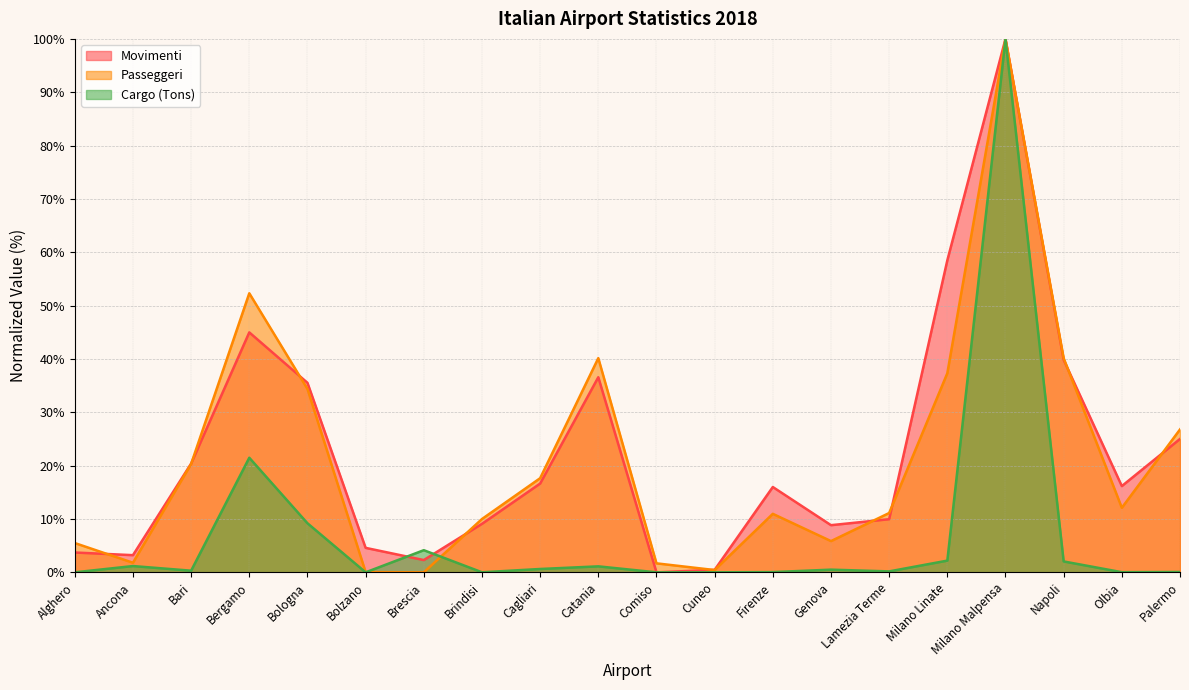

Where do Movimenti and Cargo (Tons) first cross each other?

Bolzano and Brescia